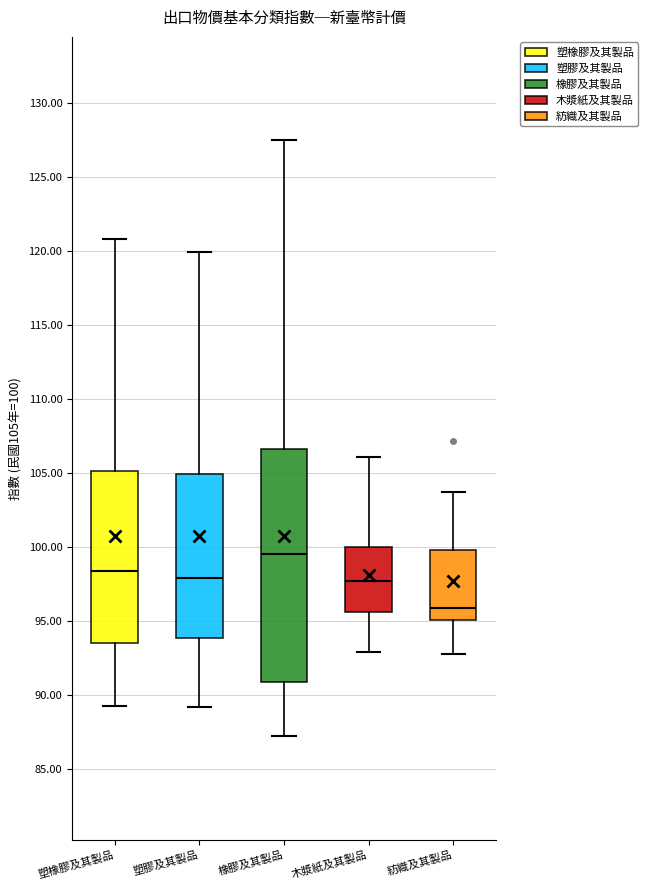

Reading left to right, transcribe this box plot: for each box, give where its median line is, the range the box spans, and where its two whiskers end, as read against the y-axis. The values are not printed on the chart, so give them approximately, as read against the axis.

塑橡膠及其製品: median 98.5, box 93.5 to 105.0, whiskers 89.5 to 121.0
塑膠及其製品: median 98.0, box 94.0 to 105.0, whiskers 89.0 to 120.0
橡膠及其製品: median 99.5, box 91.0 to 106.5, whiskers 87.0 to 127.5
木漿紙及其製品: median 97.5, box 95.5 to 100.0, whiskers 93.0 to 106.0
紡織及其製品: median 96.0, box 95.0 to 100.0, whiskers 93.0 to 103.5